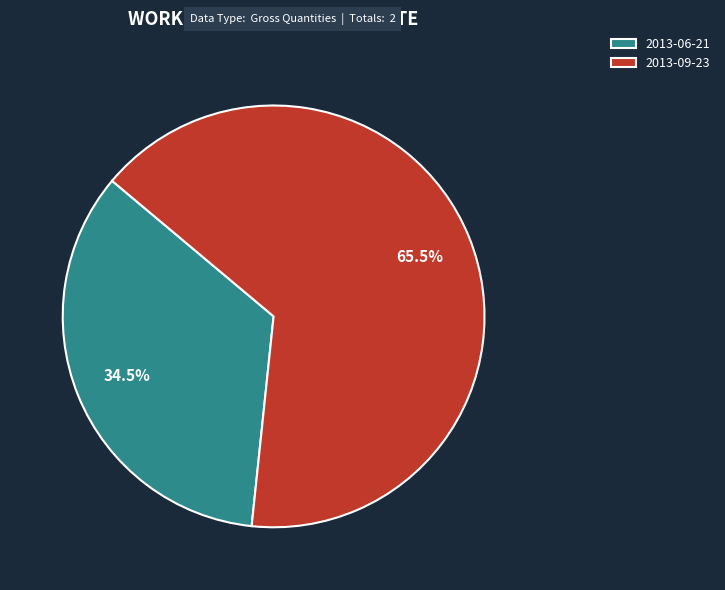

What percentage do 2013-06-21 and 2013-09-23 together represent?

100.0%